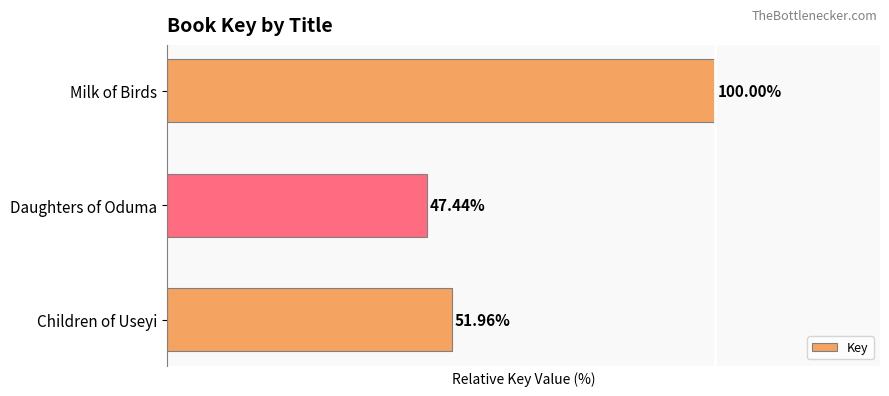

List the labels in order of value, largest first.

Milk of Birds, Children of Useyi, Daughters of Oduma